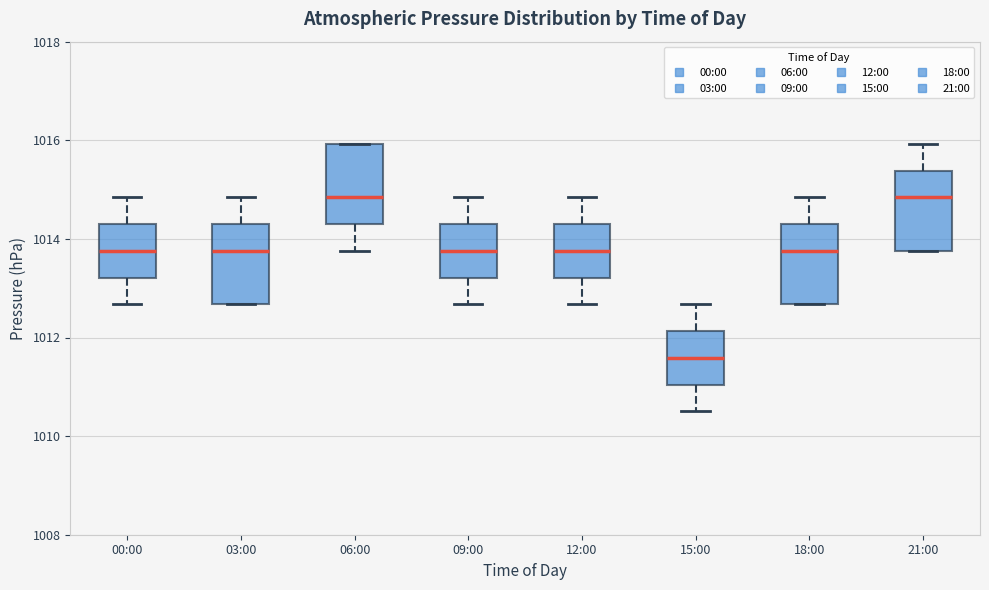

Reading left to right, read every box against the y-axis: the position of its median line, the range the box covers, and the ends of its whiskers. The values are not printed on the chart, so give them approximately, as read against the axis.

00:00: median 1013.8, box 1013.2 to 1014.2, whiskers 1012.6 to 1014.8
03:00: median 1013.8, box 1012.6 to 1014.2, whiskers 1012.6 to 1014.8
06:00: median 1014.8, box 1014.2 to 1016.0, whiskers 1013.8 to 1016.0
09:00: median 1013.8, box 1013.2 to 1014.2, whiskers 1012.6 to 1014.8
12:00: median 1013.8, box 1013.2 to 1014.2, whiskers 1012.6 to 1014.8
15:00: median 1011.6, box 1011.0 to 1012.2, whiskers 1010.6 to 1012.6
18:00: median 1013.8, box 1012.6 to 1014.2, whiskers 1012.6 to 1014.8
21:00: median 1014.8, box 1013.8 to 1015.4, whiskers 1013.8 to 1016.0